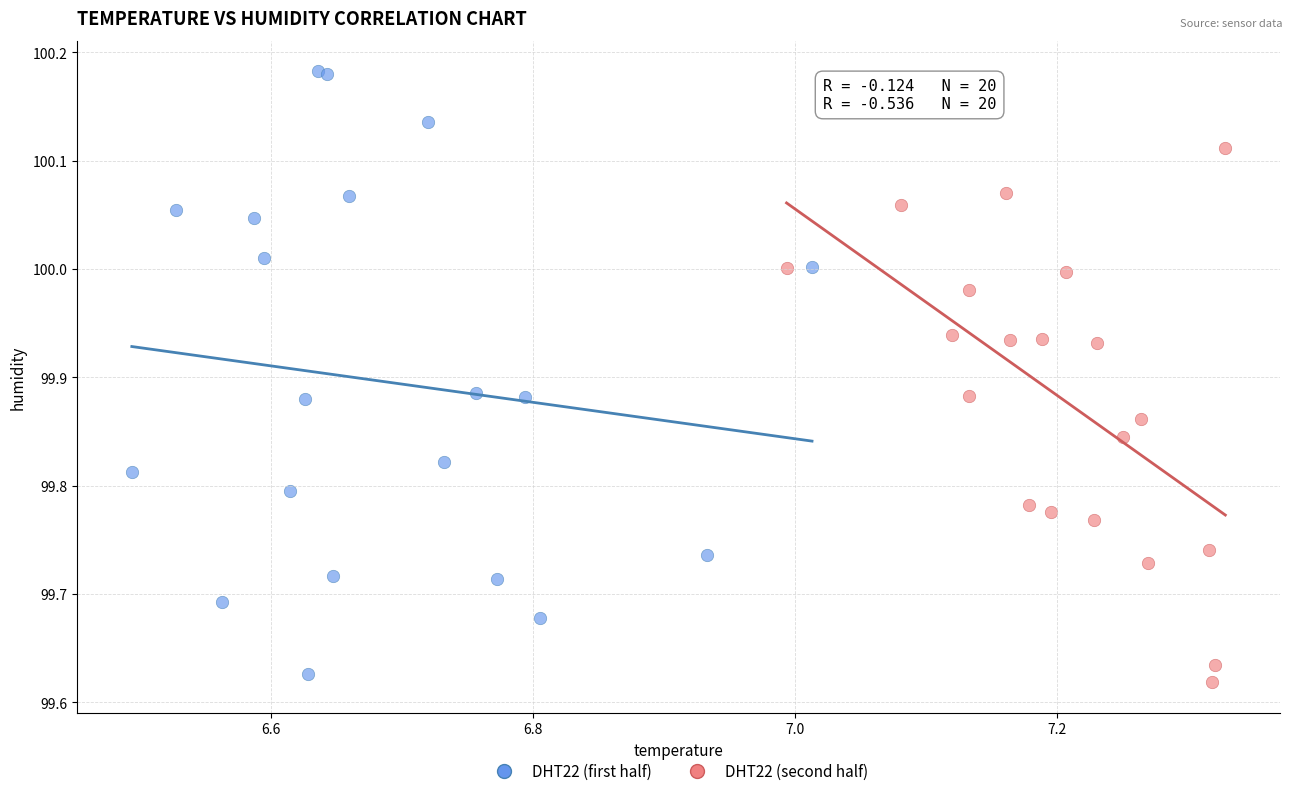

Which series has the widest spread of Y values?

DHT22 (first half)